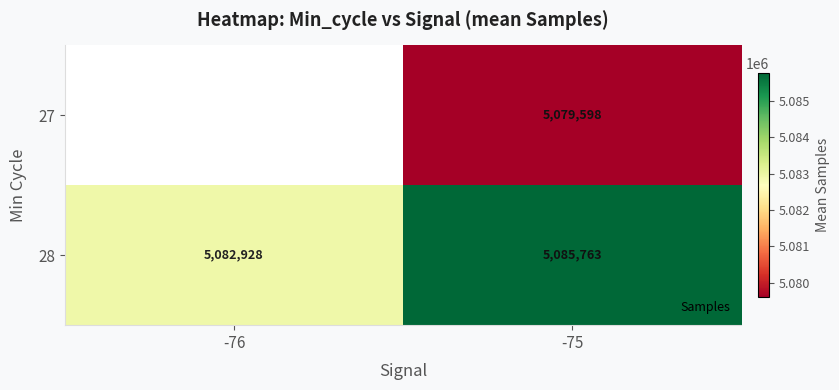

What is the smallest value displayed?

5079598.0